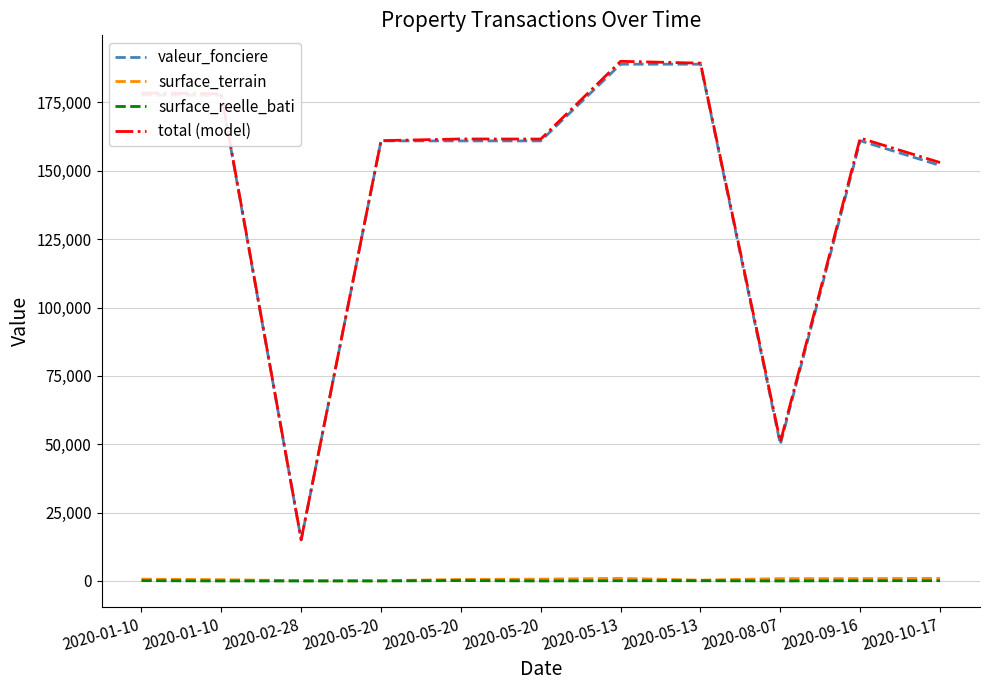

Reading right to left, extract all data points from this chart.

valeur_fonciere: 151972	161000	50000	189000	189000	160950	160950	160950	15000	177700	177700
surface_terrain: 958	877	859	298	966	673	556	90	85	490	663
surface_reelle_bati: 103	97	0	90	90	0	150	0	0	0	116
total (model): 153033	161974	50859	189388	190056	161623	161656	161040	15085	178190	178479